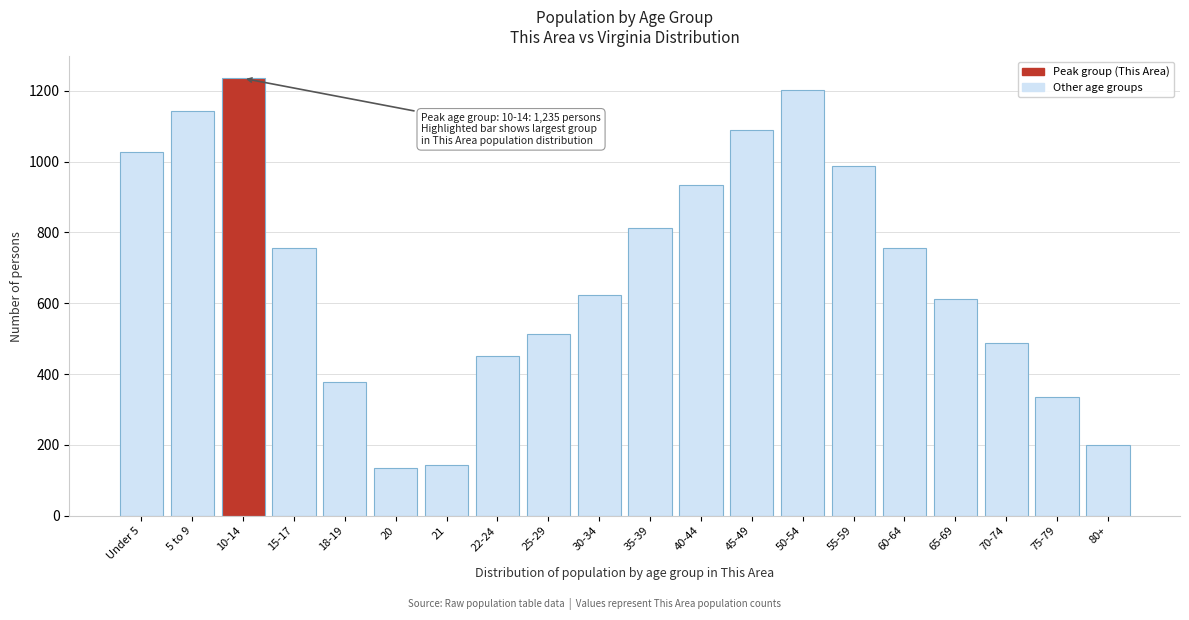

Reading right to left, list all the values displayed in this chart.

201	334	487	612	756	987	1203	1089	934	812	624	513	452	144	136	379	756	1235	1144	1027